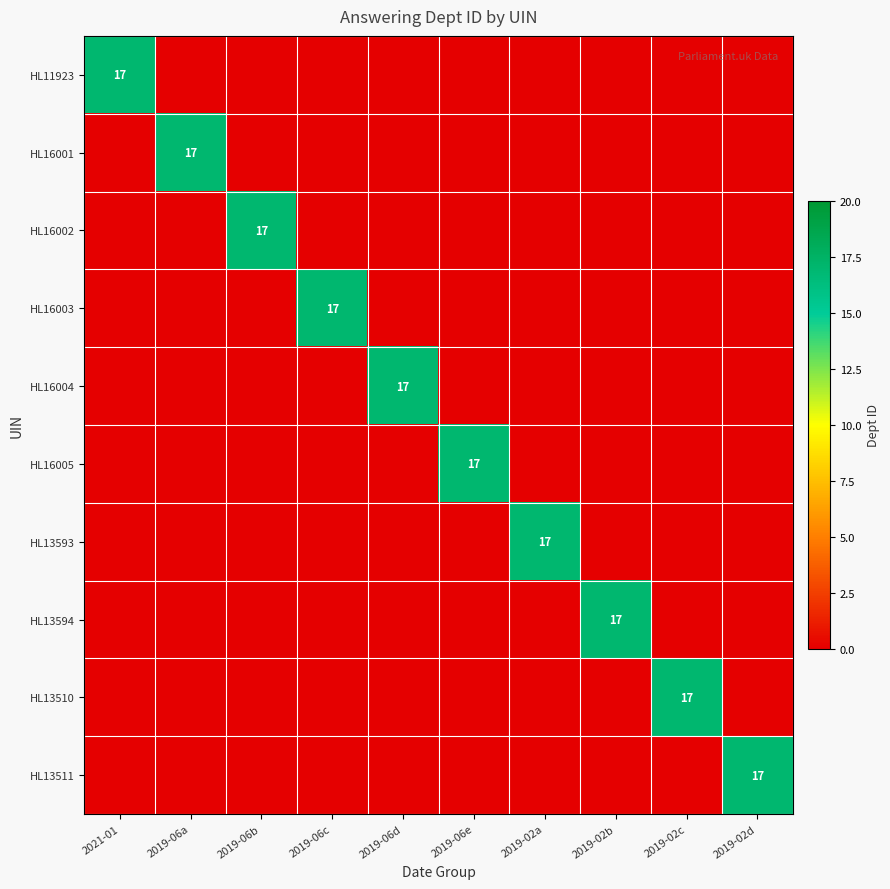

The HL16004 series shows -11 at 2019-02b. True or false?

False